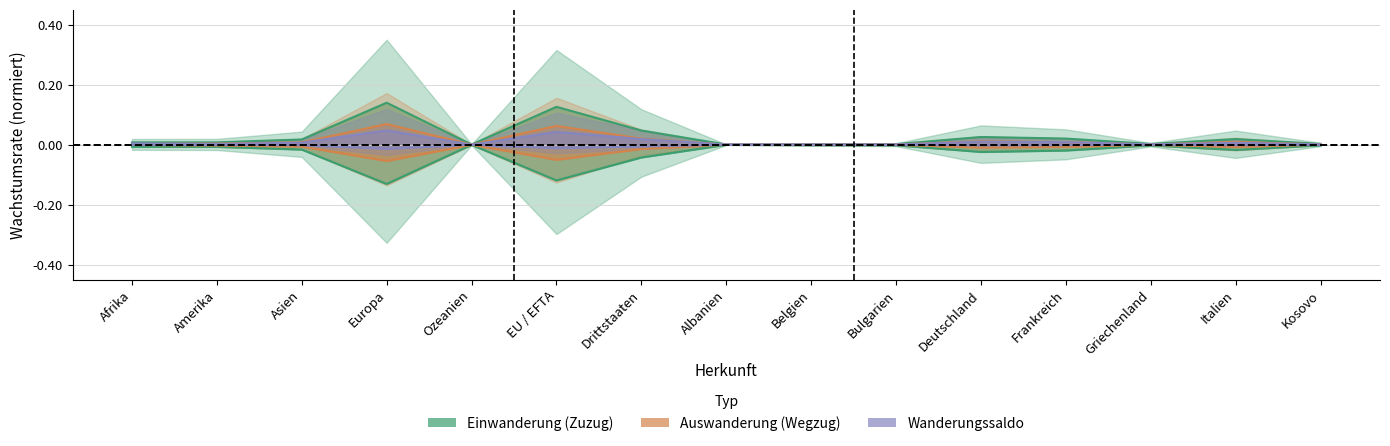

How many interior local peaks does the Total Einwanderung series have?

3